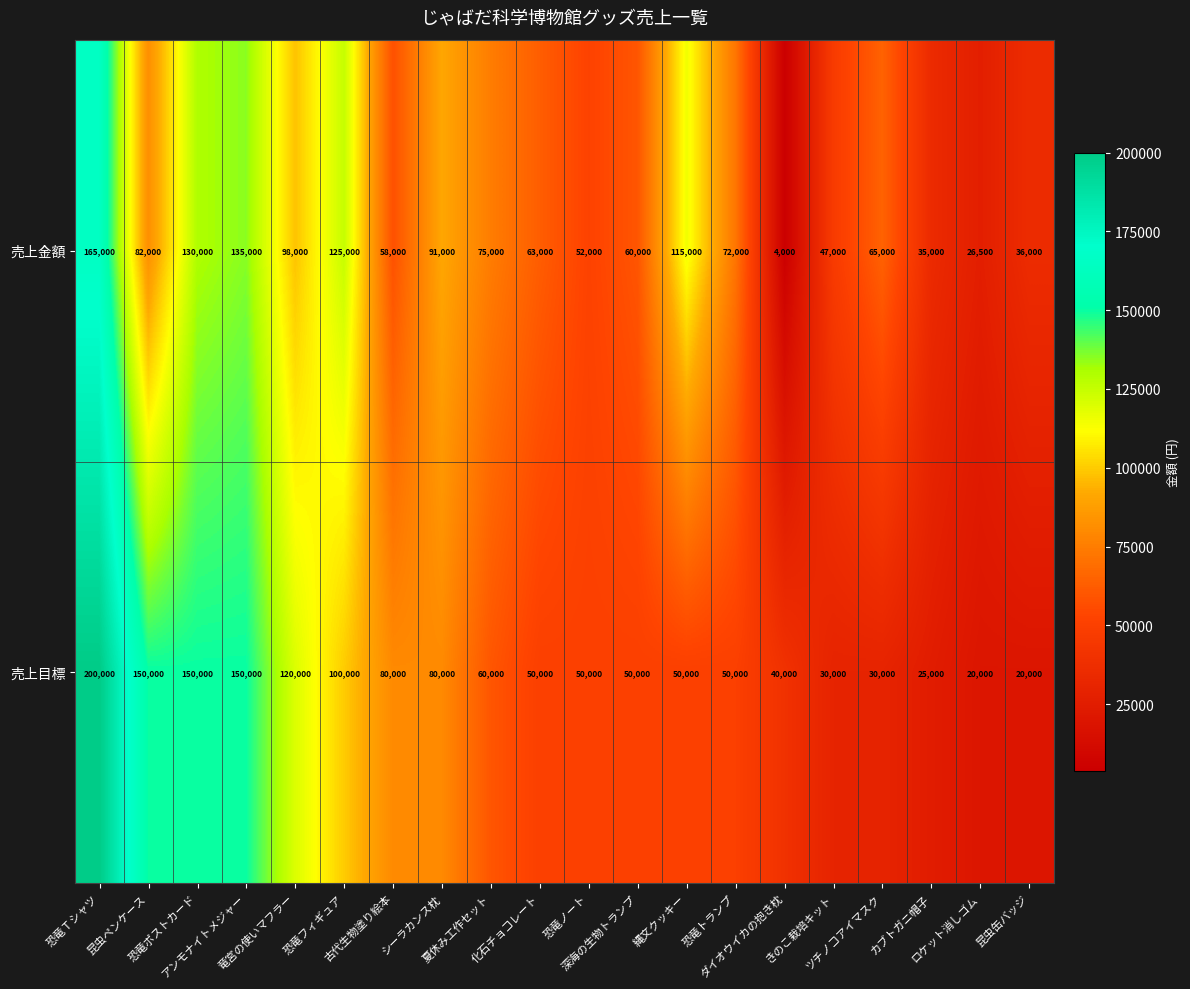

List the series in order of their overall mean, lowest first.

売上目標, 売上金額